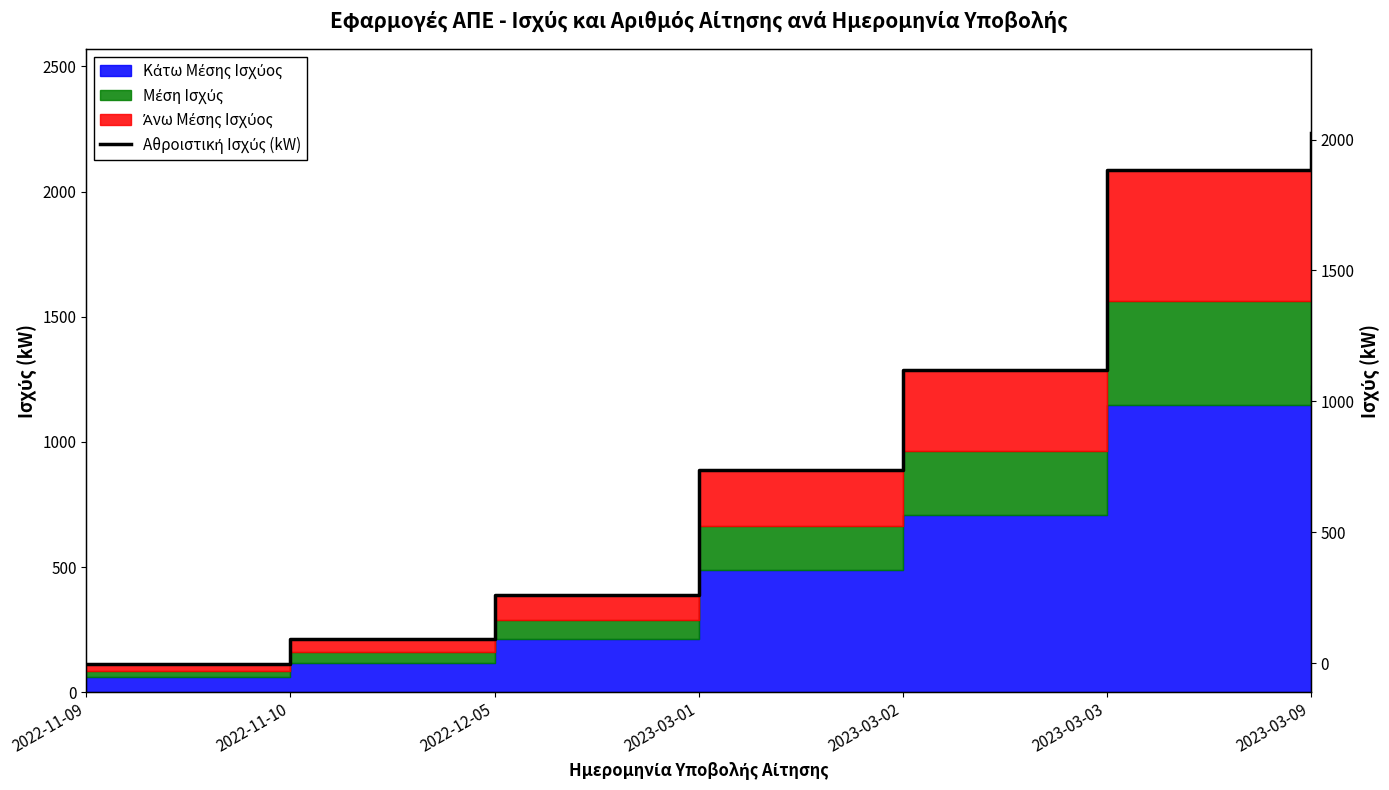

Approximately how many times larger is the value at 2022-11-10 compared to 2023-03-03?

0.1